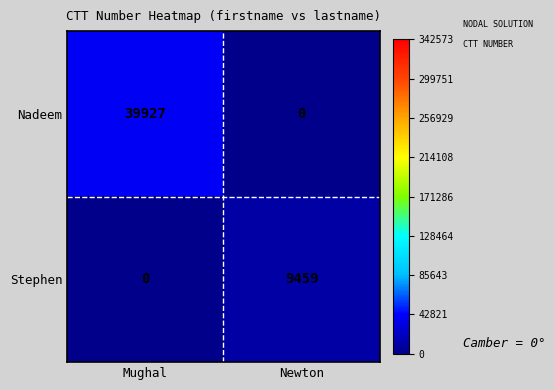

Which series changed the most between Mughal and Newton?

Nadeem